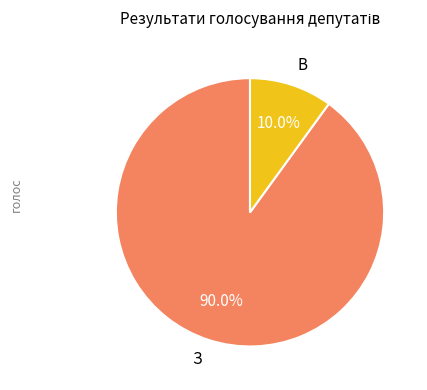

Is the sum of В and З greater than half?

Yes